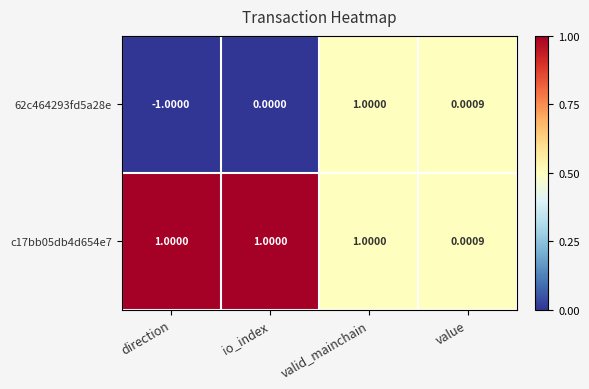

At which category does the chart reach its minimum across all series?

direction